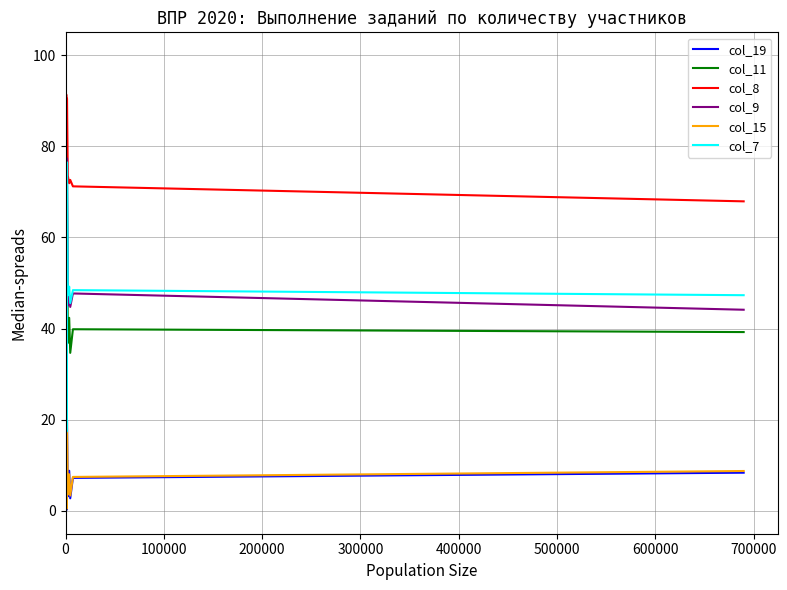

How many lines are shown in the chart?

6